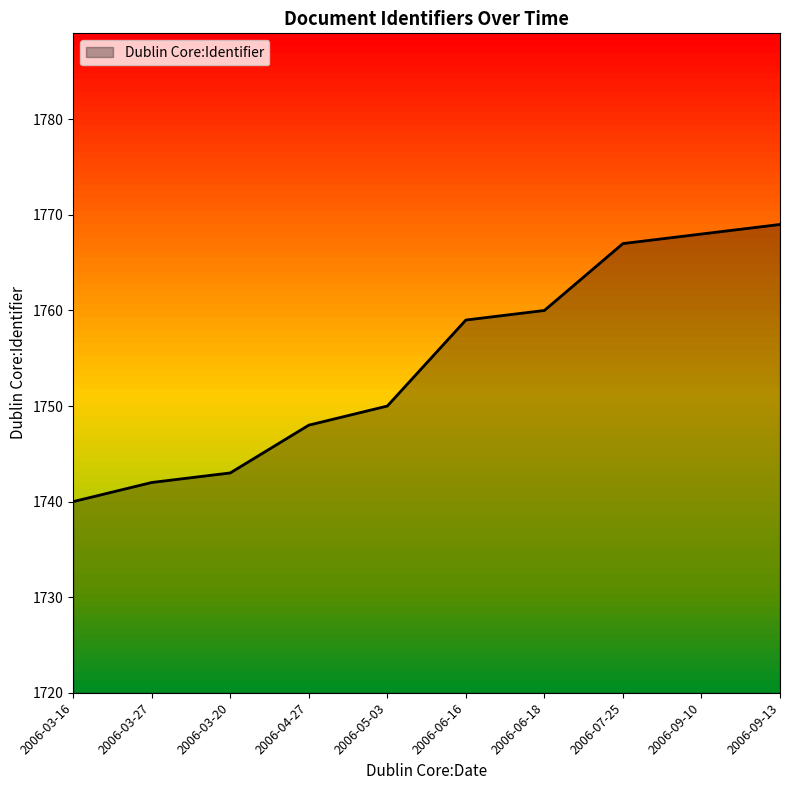

Rank the categories by value from highest to lowest.

2006-09-13, 2006-09-10, 2006-07-25, 2006-06-18, 2006-06-16, 2006-05-03, 2006-04-27, 2006-03-20, 2006-03-27, 2006-03-16